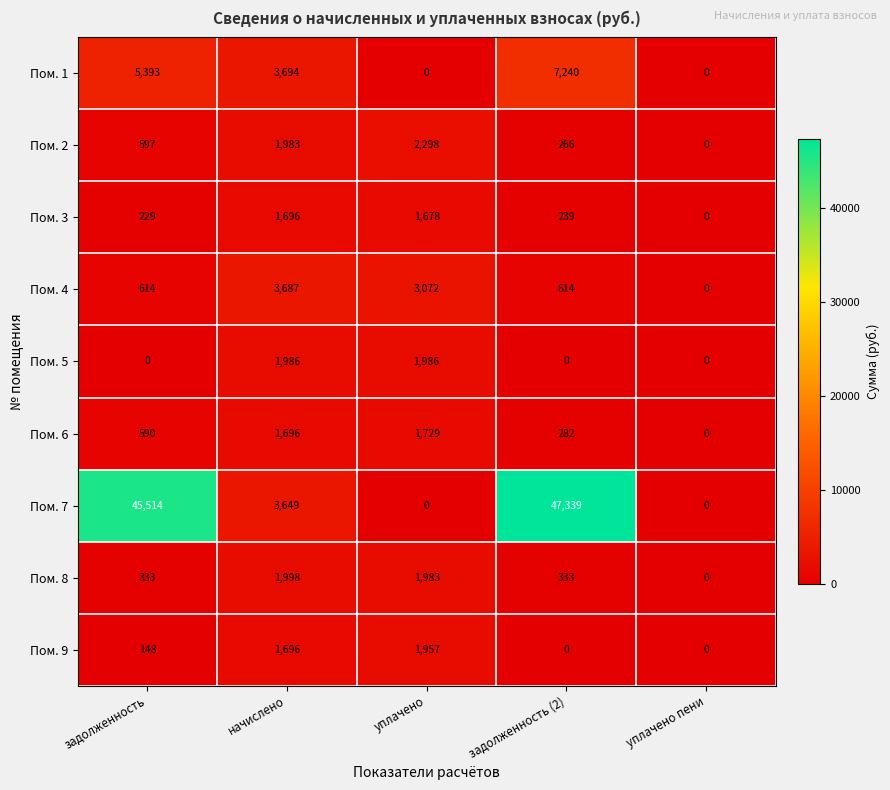

What is the sum of the Пом. 3 values at задолженность (2) and задолженность?

468